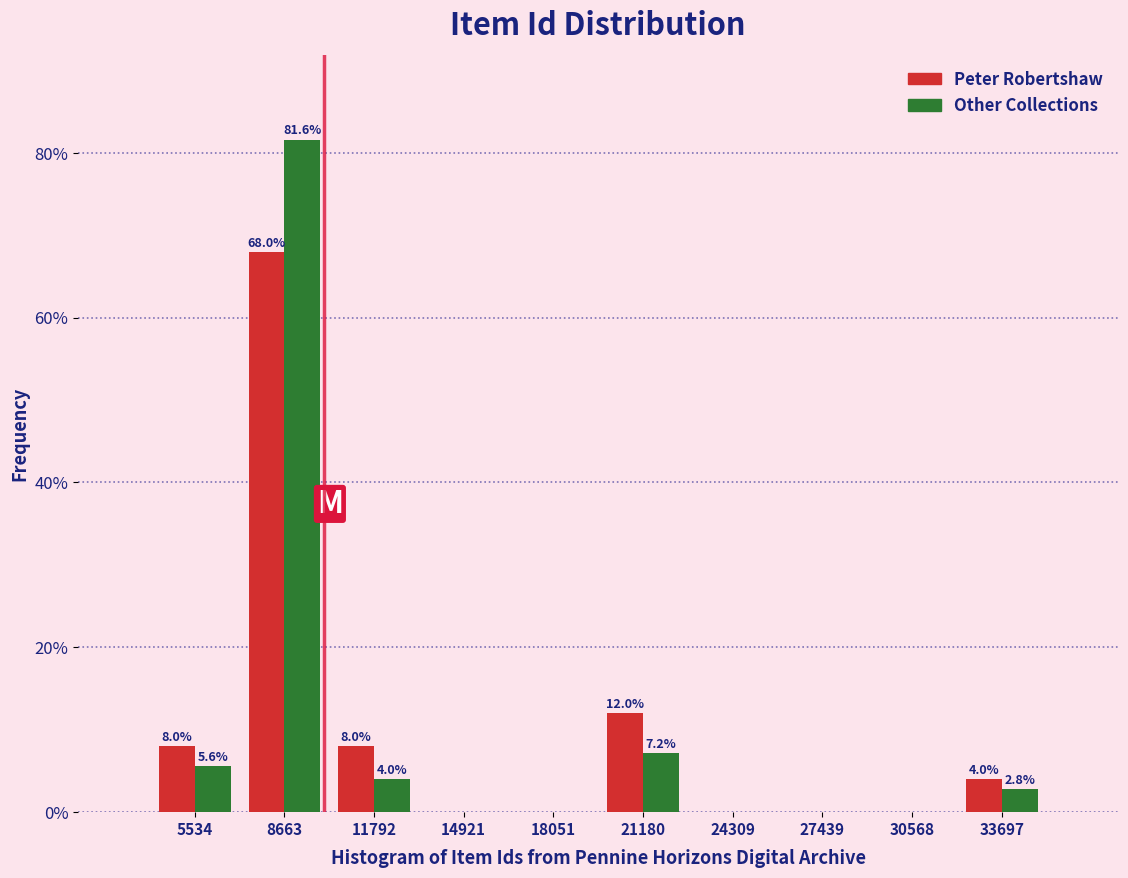

Reading left to right, extract all data points from this chart.

Peter Robertshaw: 5534=8.0	8663=68.0	11792=8.0	14921=0.0	18051=0.0	21180=12.0	24309=0.0	27439=0.0	30568=0.0	33697=4.0
Other Collections: 5534=5.6	8663=81.6	11792=4.0	14921=0.0	18051=0.0	21180=7.2	24309=0.0	27439=0.0	30568=0.0	33697=2.8